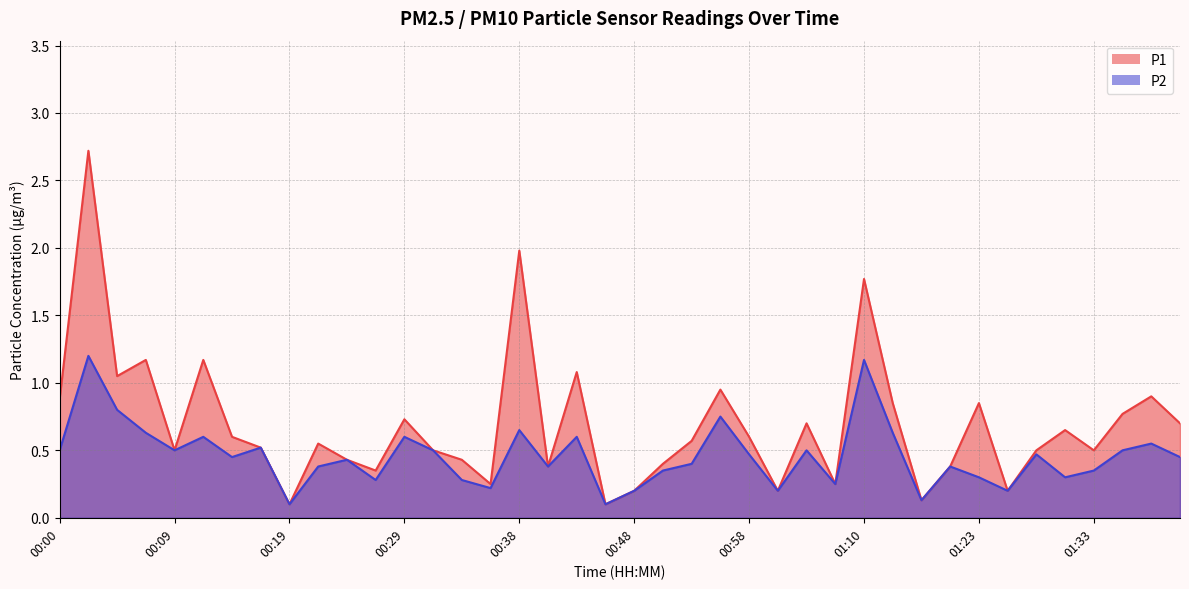

At which label is P1 closest to 1?

00:05